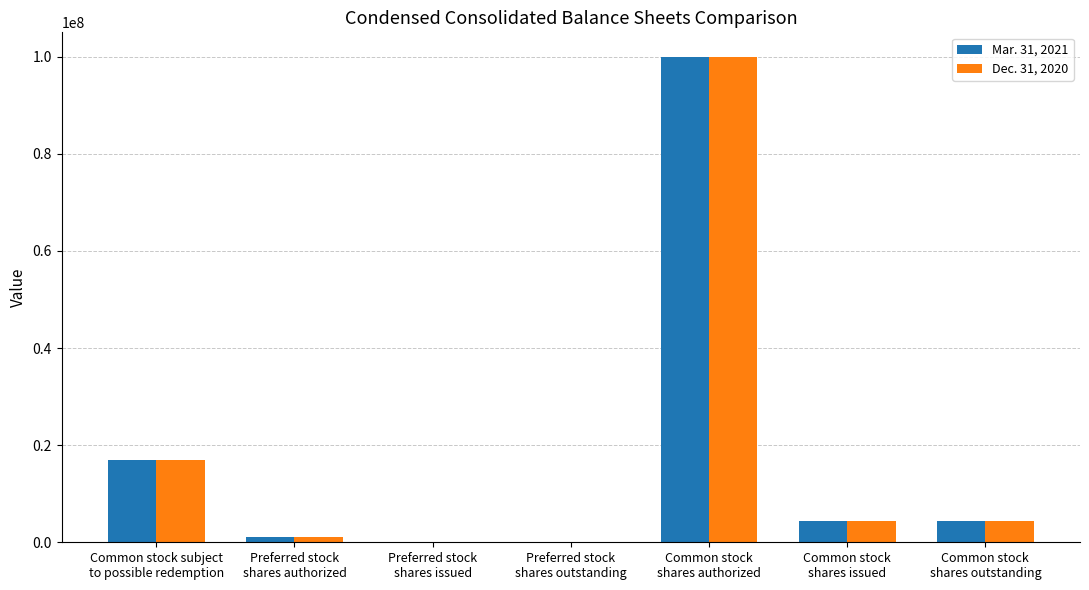

What are all the series names shown in the legend?

Mar. 31, 2021, Dec. 31, 2020